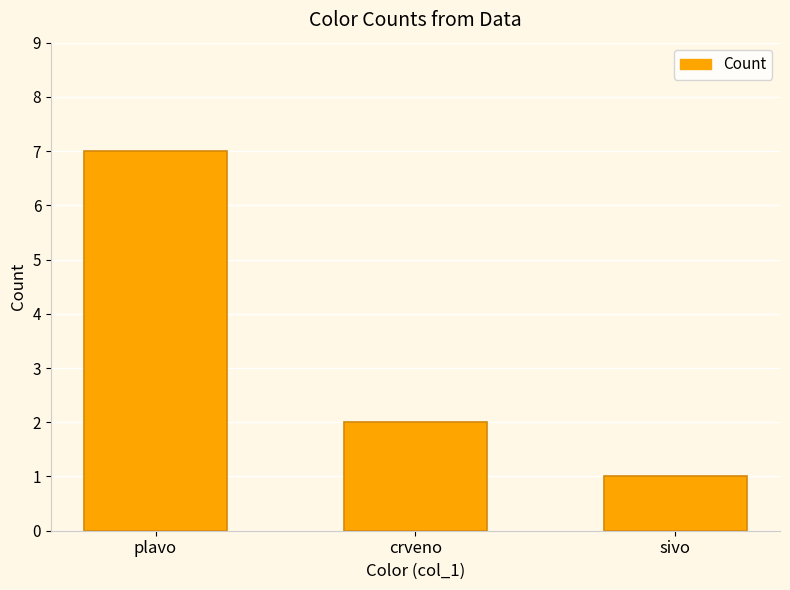

Rank the categories by value from highest to lowest.

plavo, crveno, sivo